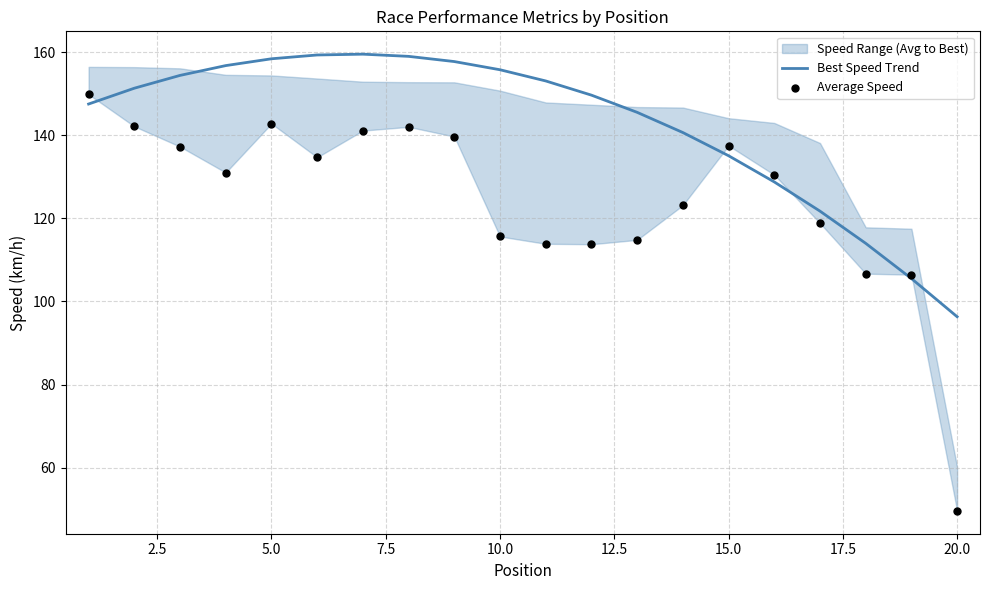

At how many categories does at least one series exceed 120?

17